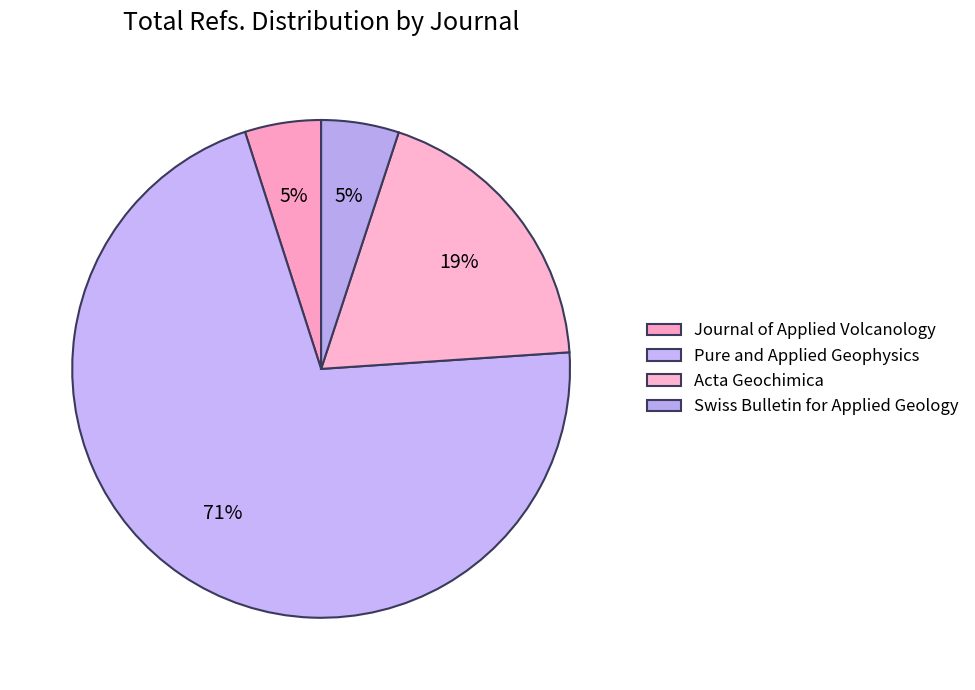

The Swiss Bulletin for Applied Geology slice represents 5% of the pie. True or false?

True